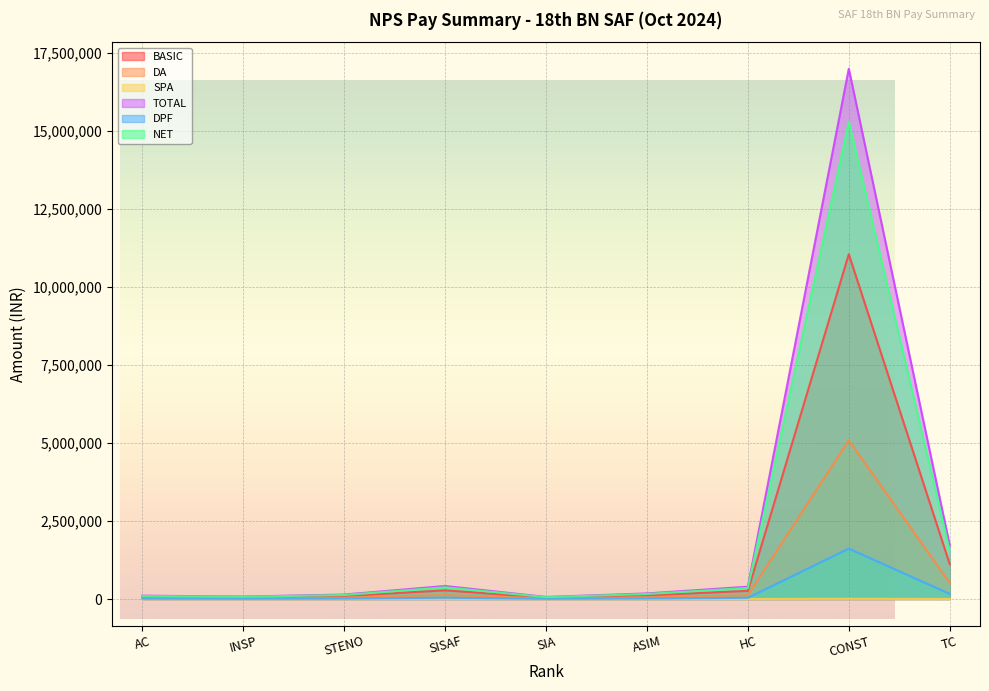

Reading left to right, transcribe all the data shown in this chart.

BASIC: 73200	52500	95800	277000	44600	118000	260000	11049950	1119500
DA: 33672	24150	44068	127420	20516	54280	119600	5082977	514970
SPA: 0	1018	36	6108	18	440	126	7272	720
TOTAL: 106932	78728	142716	416888	66194	178399	394356	16993129	1721629
DPF: 10687	7665	13987	40442	6512	17228	37960	1613314	163453
NET: 95845	70863	128329	375246	59482	160171	354996	15299215	1550176